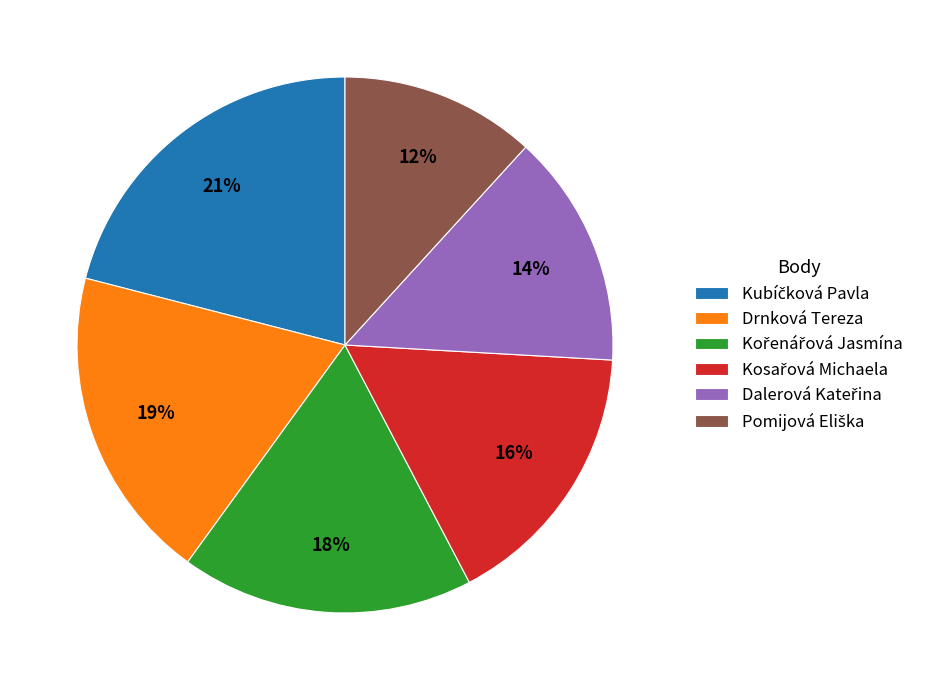

Is it true that Drnková Tereza is 19% of the pie?

True